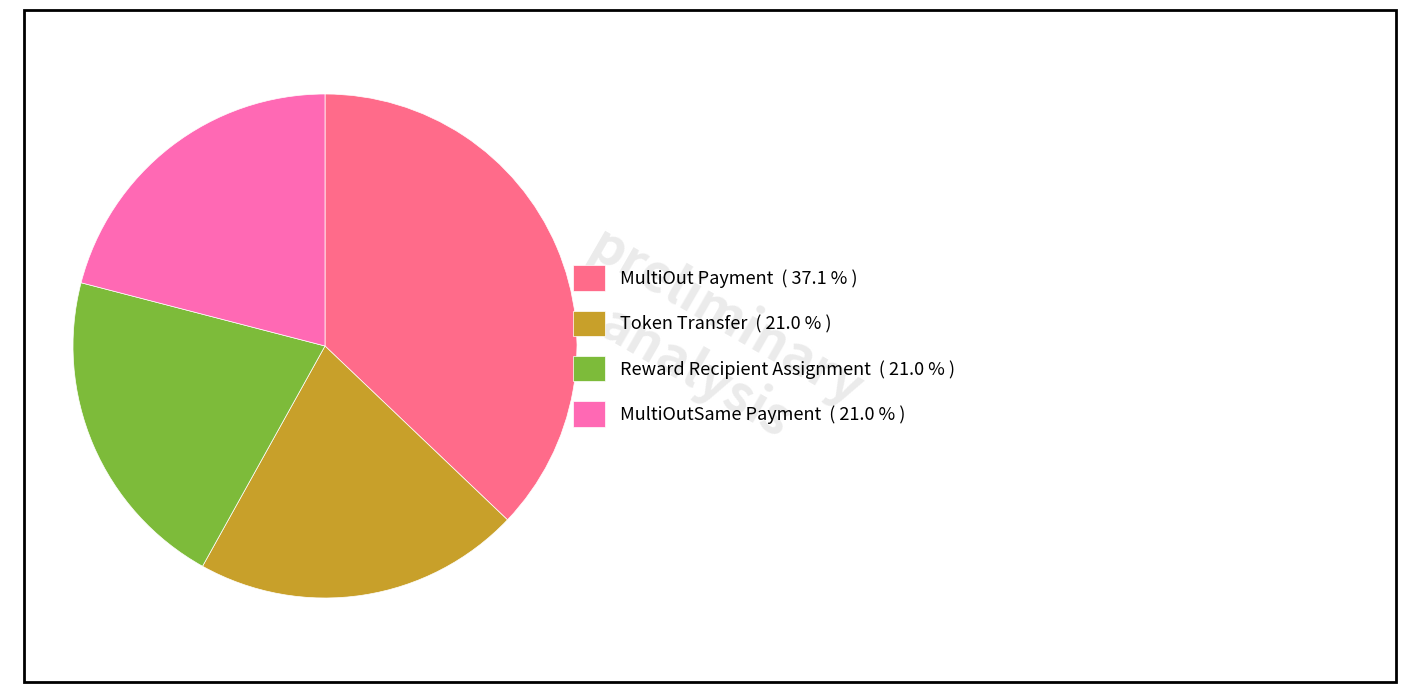

Which has a higher value, MultiOut Payment ( 37.1 % ) or Token Transfer ( 21.0 % )?

MultiOut Payment ( 37.1 % )